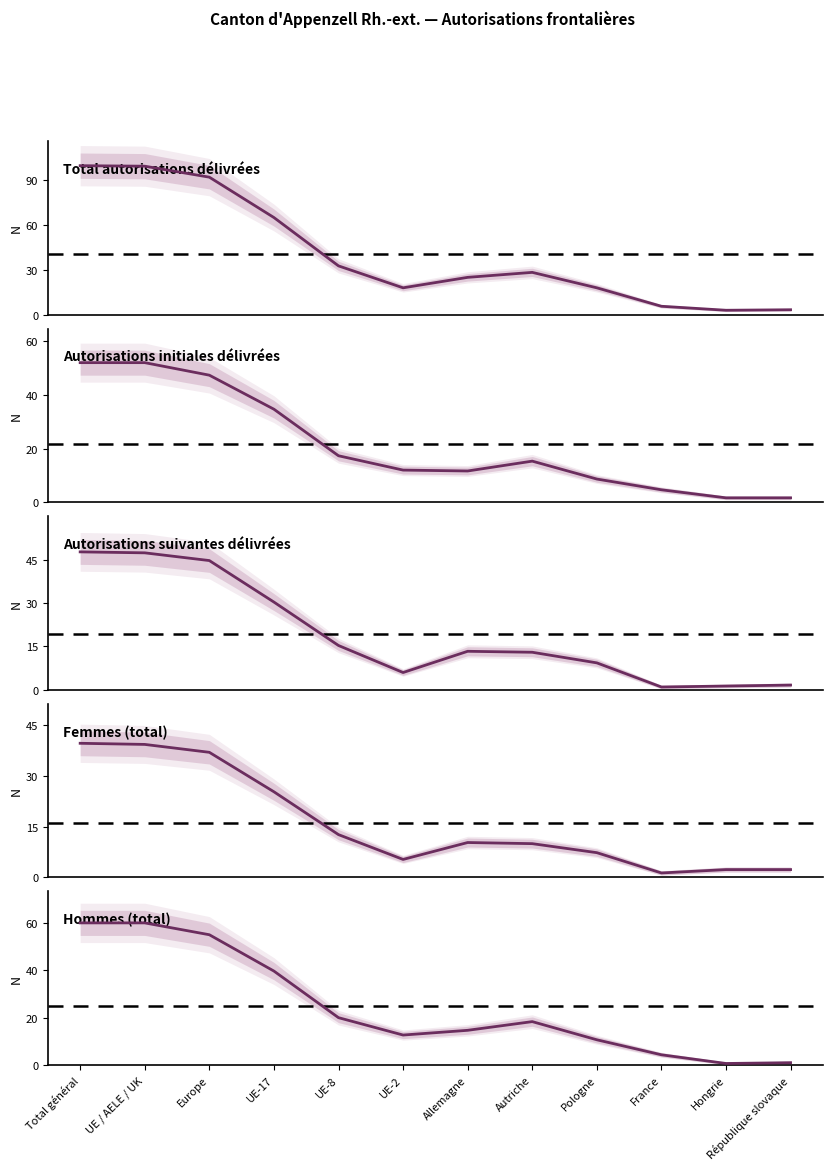

What is the label of the 11th point from the left?

Hongrie